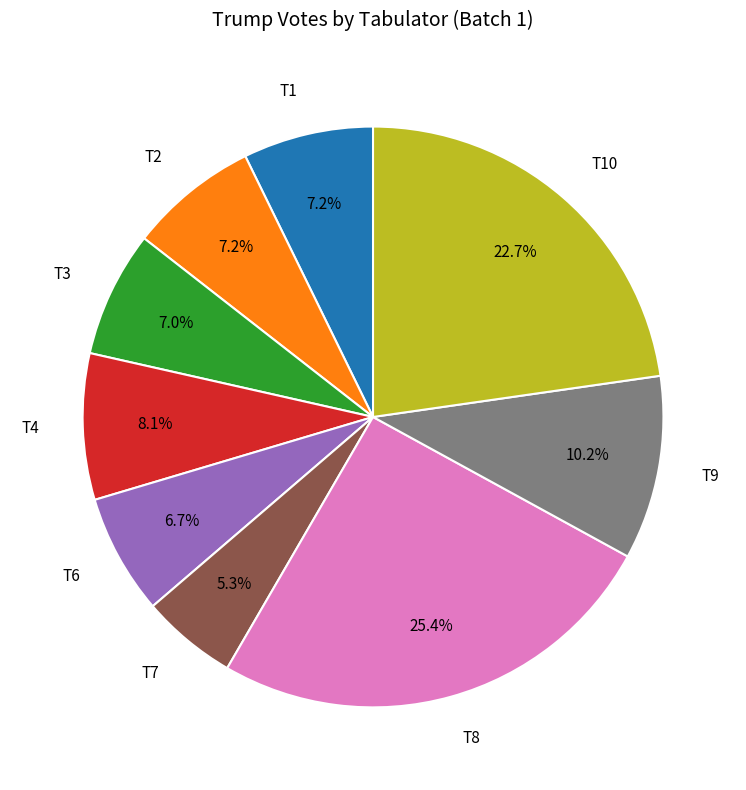

How many segments does this pie chart have?

9